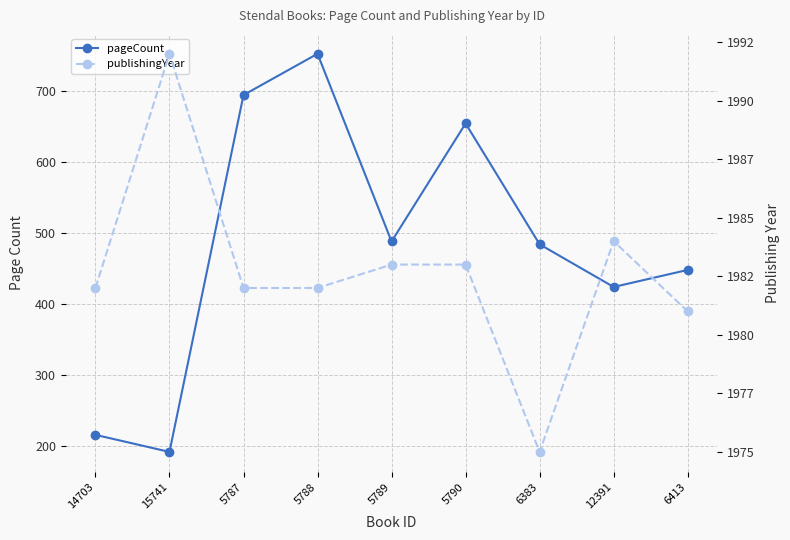

What is the sum of all pageCount values?

4352